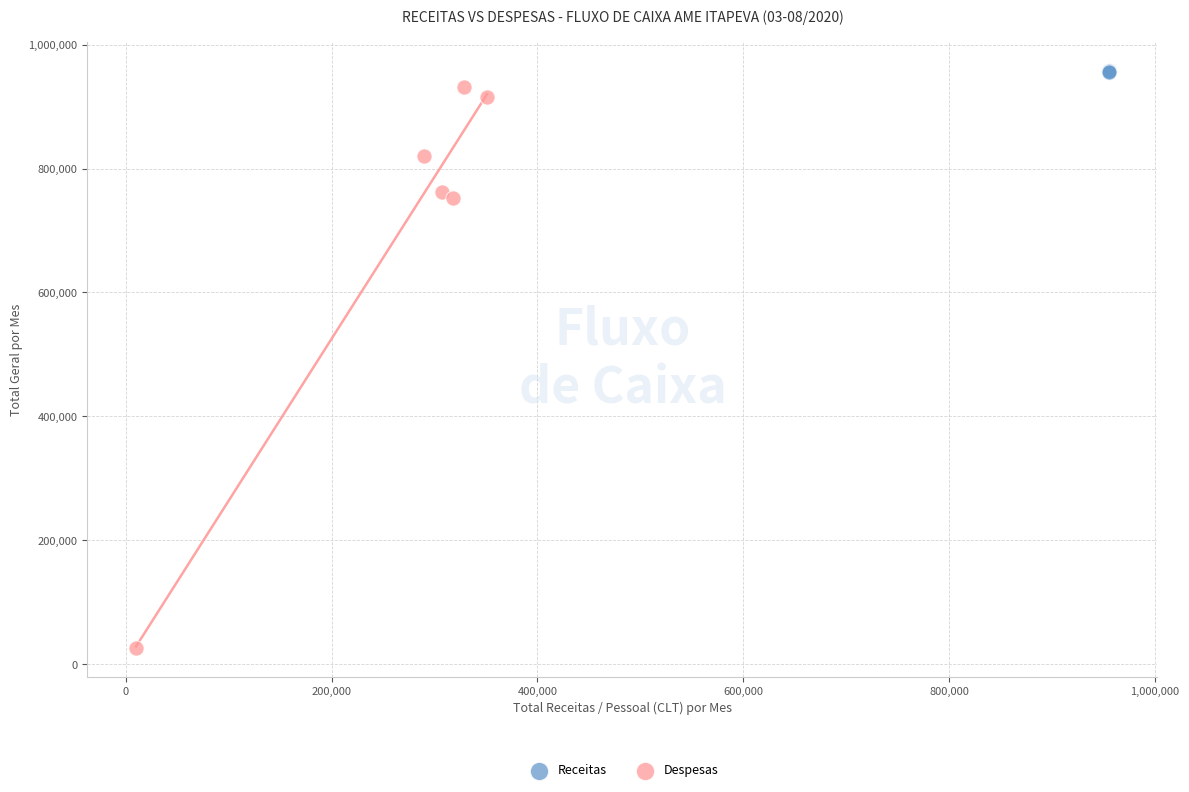

Which series reaches the minimum Y coordinate?

Despesas